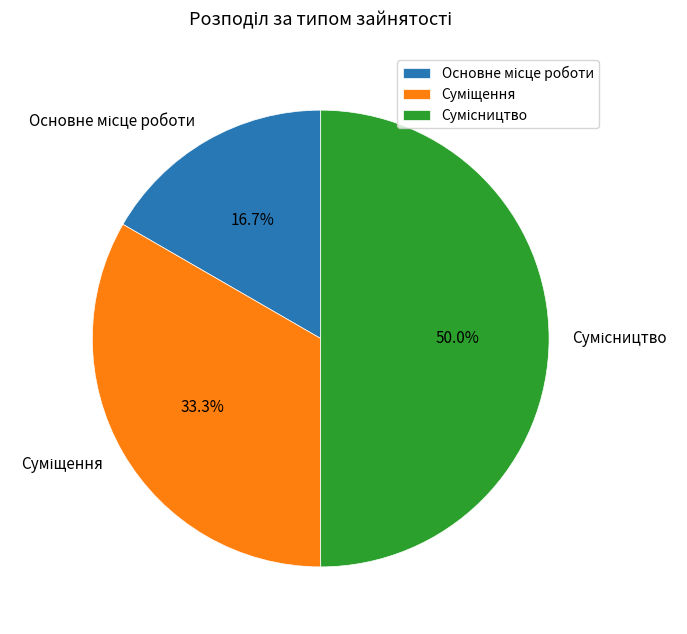

Which slice is the smallest?

Основне місце роботи